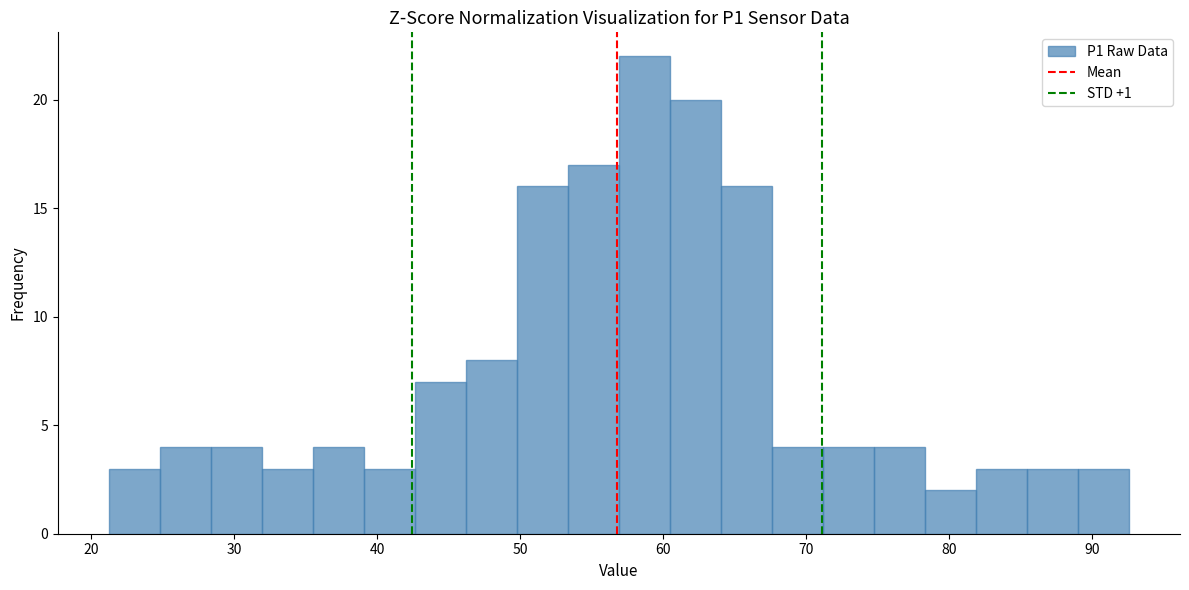

Read against the x-axis, roughly where is the centre of the tallest bar?

59